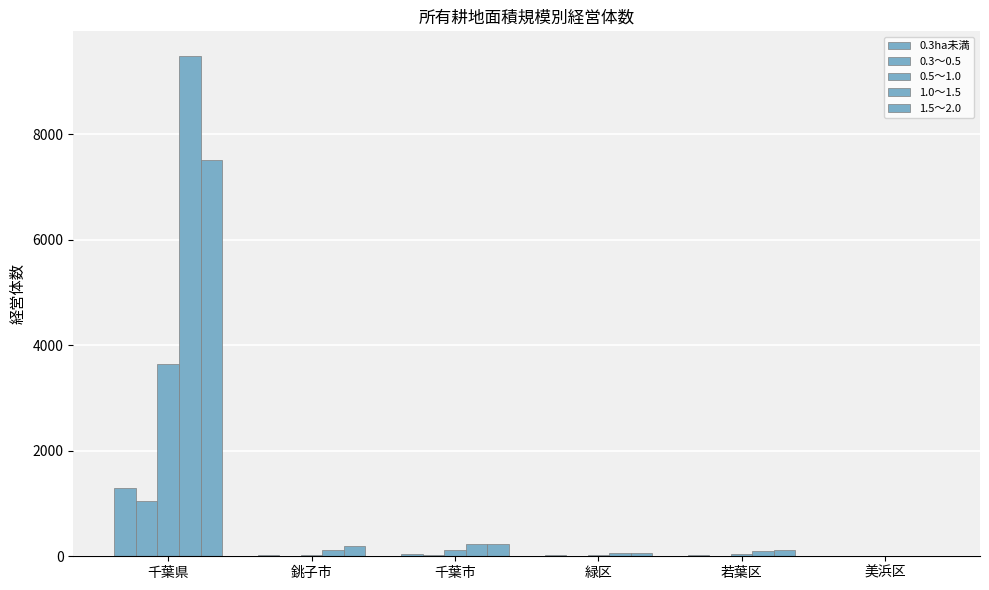

At how many categories does at least one series exceed 5436?

1